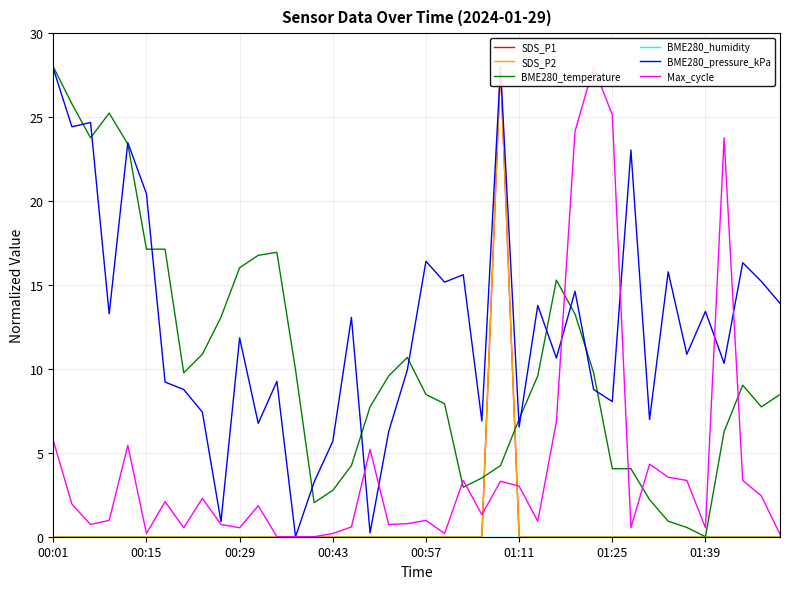

After their last crossing, which series has the higher values: Max_cycle or SDS_P2?

Max_cycle